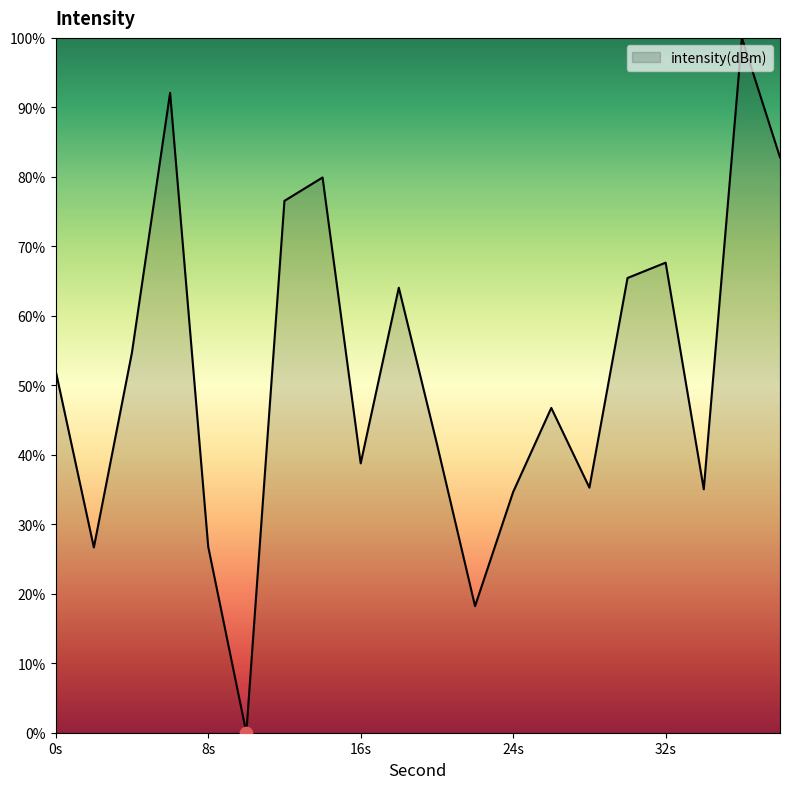

What is the greatest value displayed?

100.0